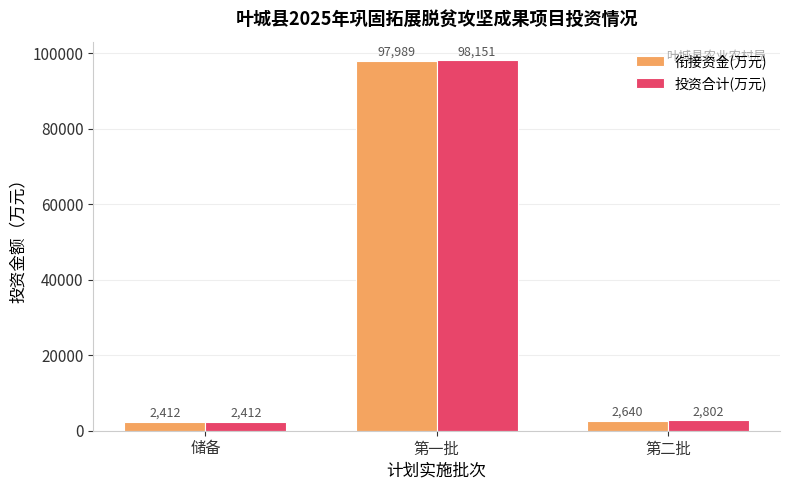

True or false: 投资合计(万元) has a value of 98150.7 at 第一批.

True